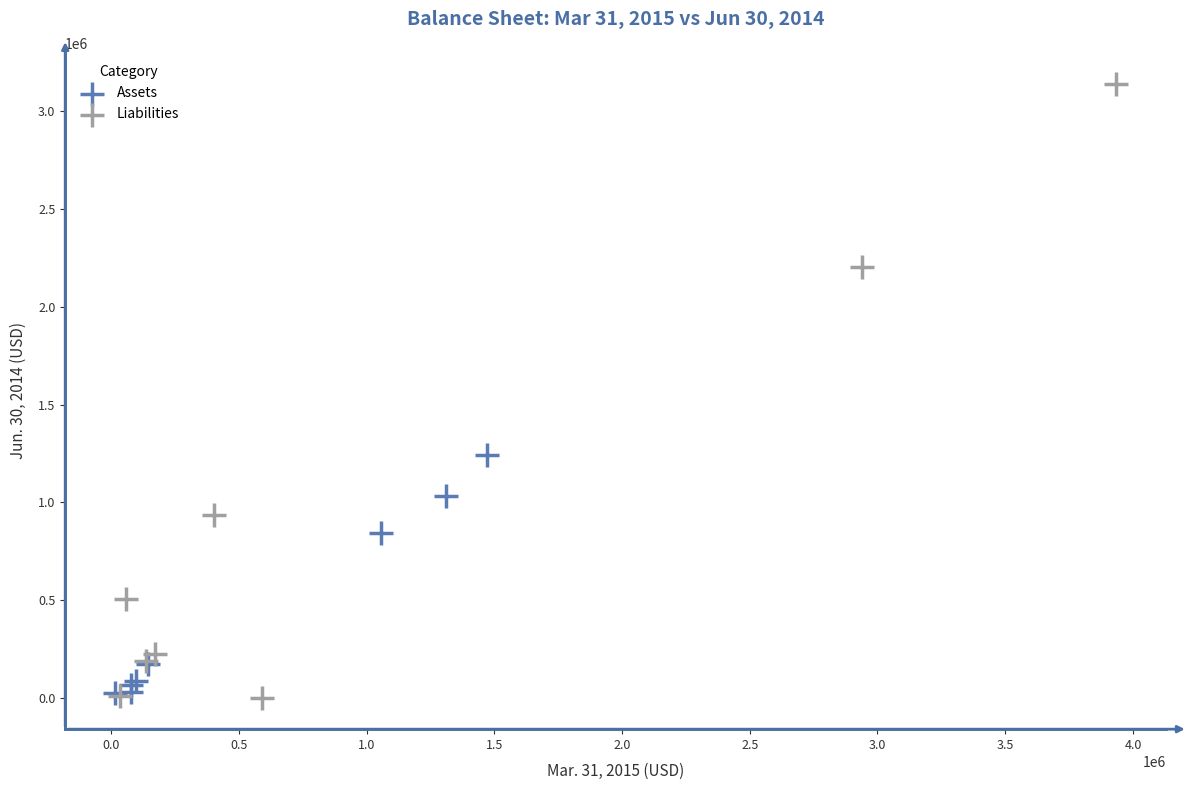

Which series reaches the maximum Y coordinate?

Liabilities